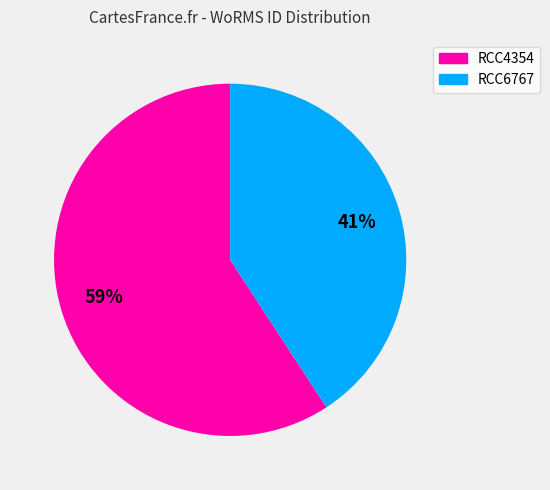

How many slices are in this pie chart?

2